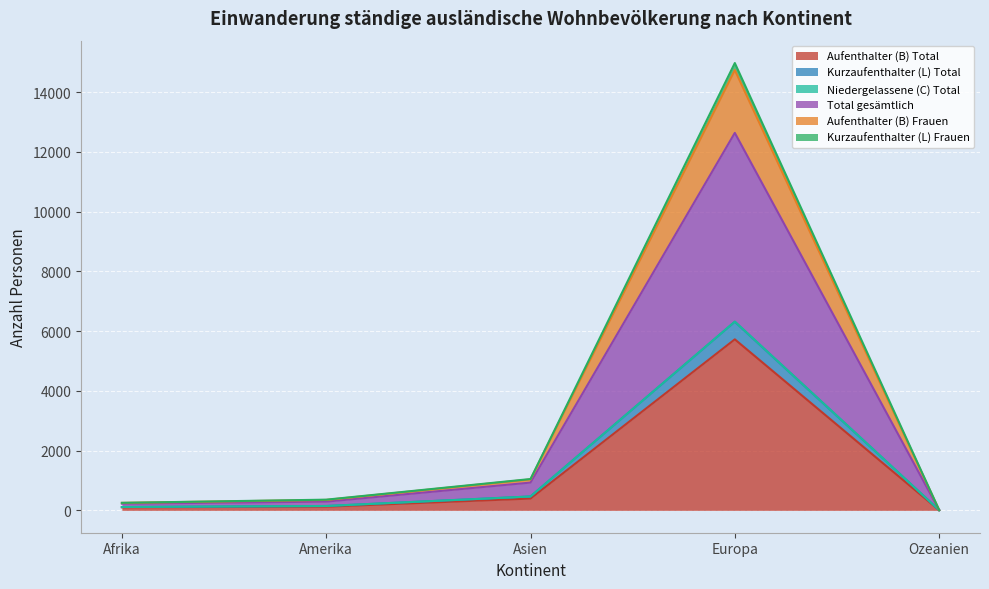

At which category does Total gesämtlich reach its first local peak?

Europa